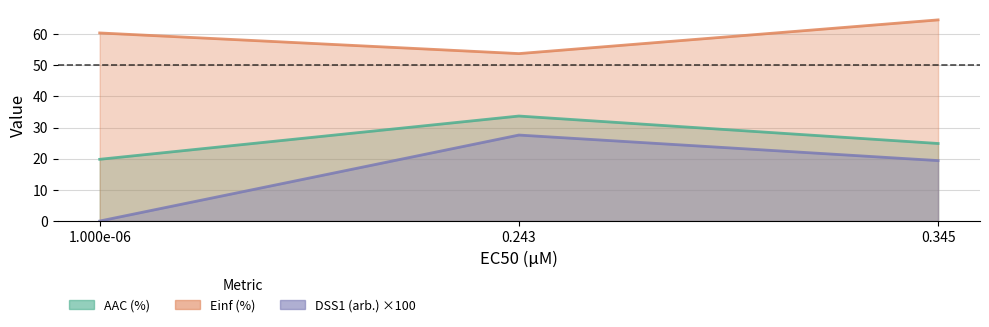

The value of Einf (%) at 0.243 is 81.7. True or false?

False